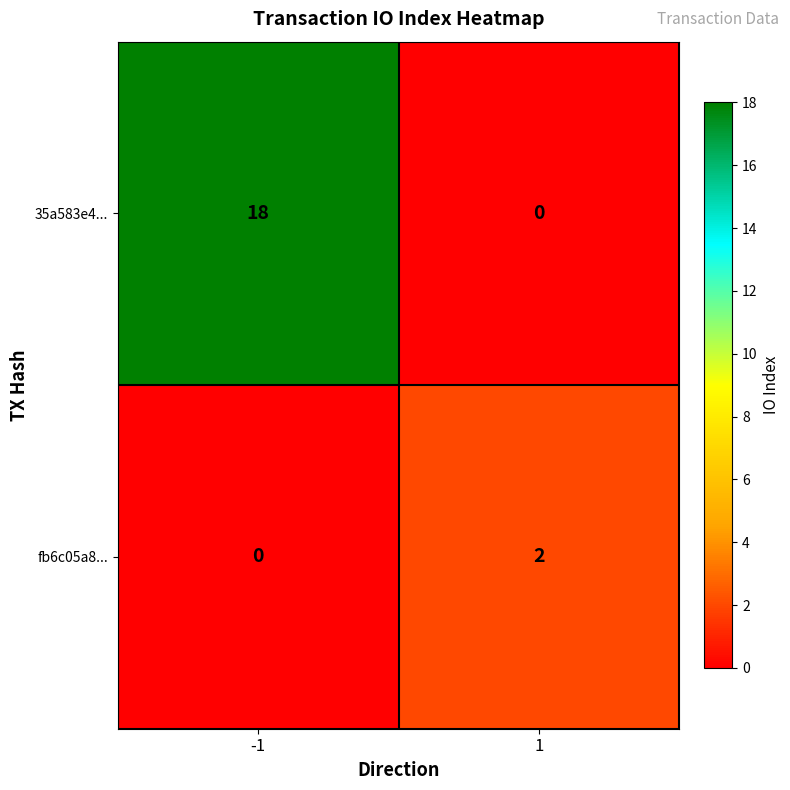

What is the sum of the 35a583e4... values at 1 and -1?

18